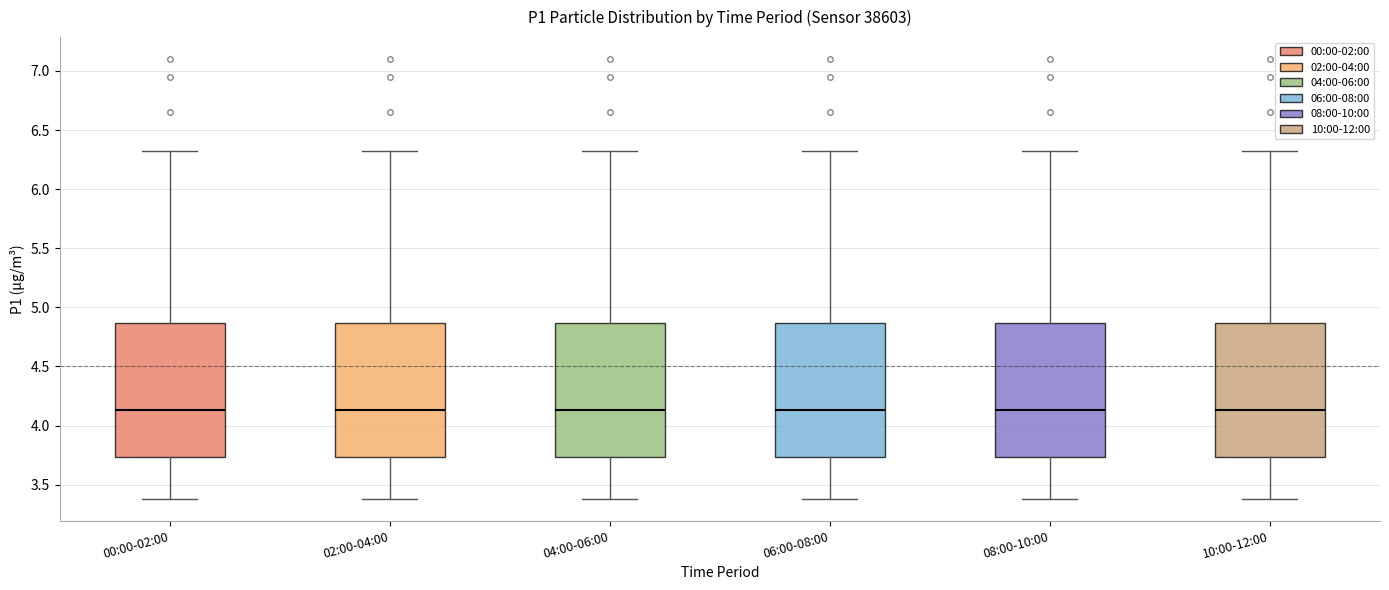

Reading left to right, transcribe this box plot: for each box, give where its median line is, the range the box spans, and where its two whiskers end, as read against the y-axis. The values are not printed on the chart, so give them approximately, as read against the axis.

00:00-02:00: median 4.15, box 3.75 to 4.85, whiskers 3.40 to 6.30
02:00-04:00: median 4.15, box 3.75 to 4.85, whiskers 3.40 to 6.30
04:00-06:00: median 4.15, box 3.75 to 4.85, whiskers 3.40 to 6.30
06:00-08:00: median 4.15, box 3.75 to 4.85, whiskers 3.40 to 6.30
08:00-10:00: median 4.15, box 3.75 to 4.85, whiskers 3.40 to 6.30
10:00-12:00: median 4.15, box 3.75 to 4.85, whiskers 3.40 to 6.30